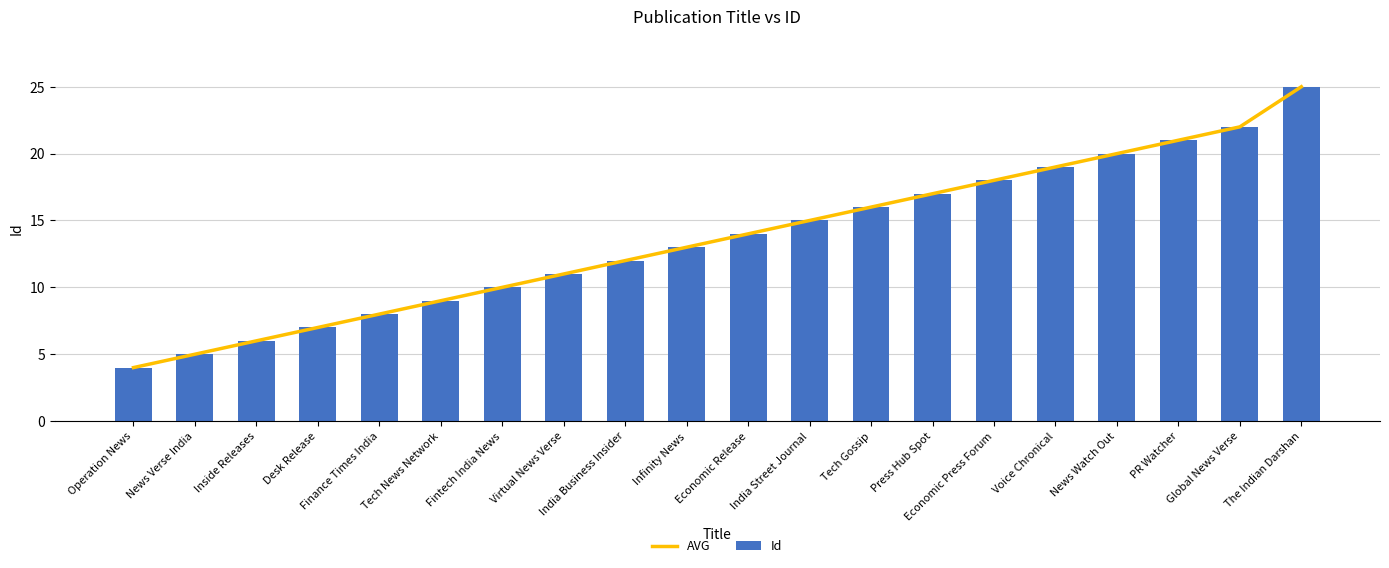

What position from the left is PR Watcher?

18